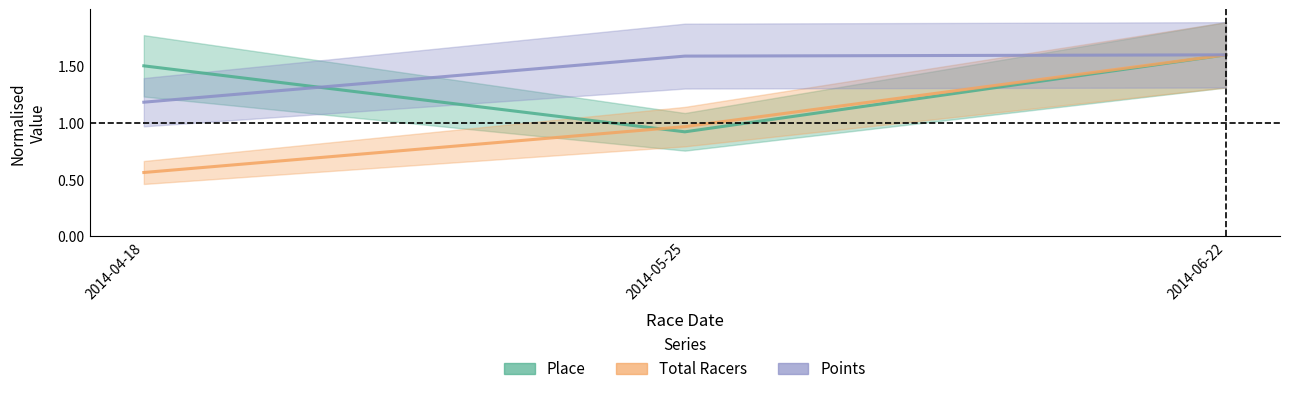

What is the greatest value displayed?

1.6